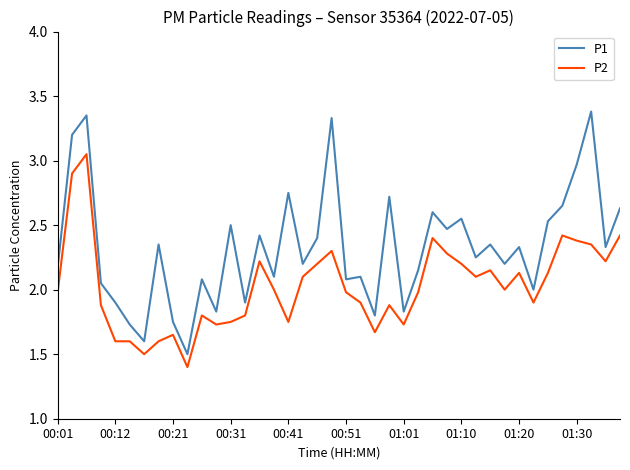

What is the minimum value for P2?

1.4